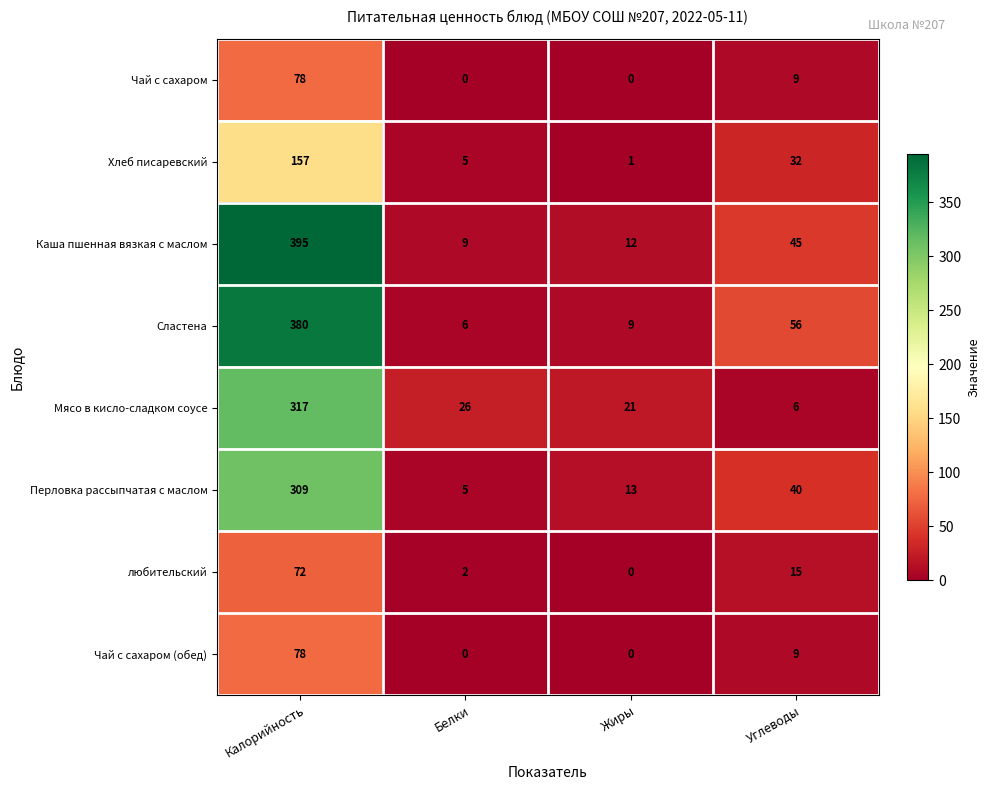

Which label corresponds to the largest value in the chart?

Калорийность